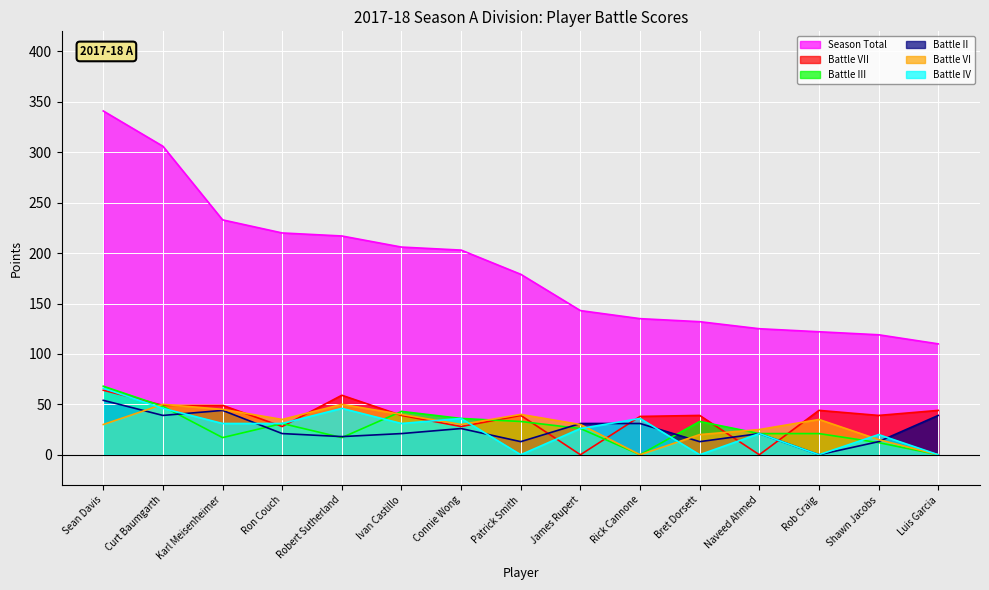

At which category does Battle II reach its first local peak?

Karl Meisenheimer